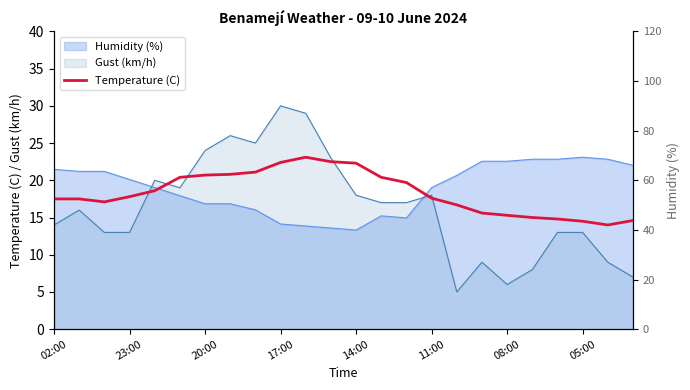

True or false: the data shows 4.2 at 11:00.

False